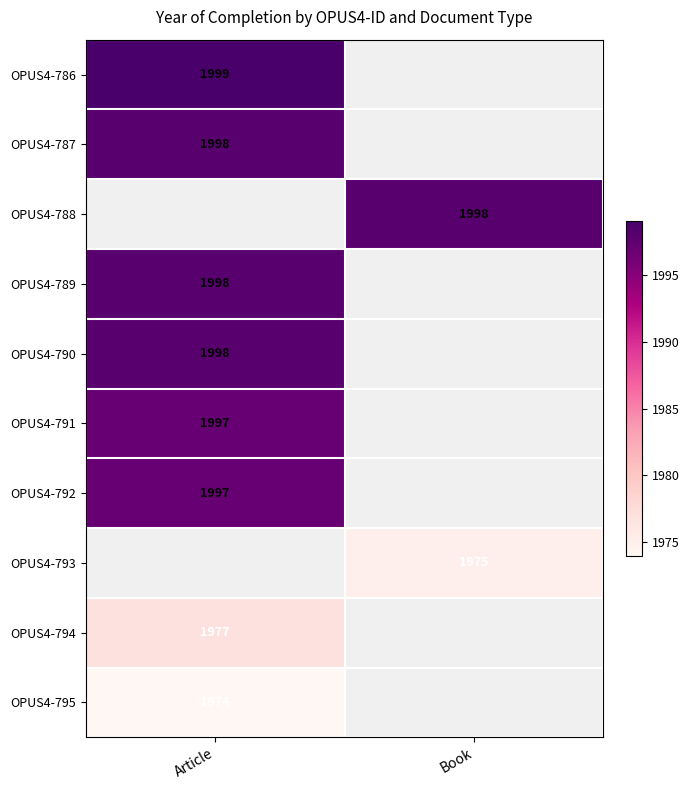

Between Article and Book, which is larger?

Article